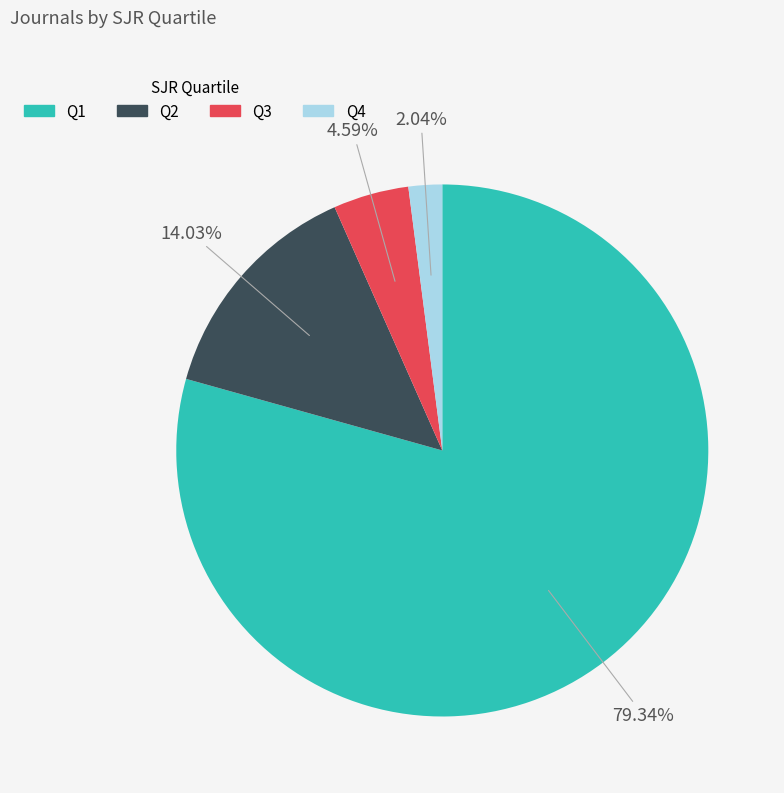

True or false: Q4 accounts for 7% of the total.

False